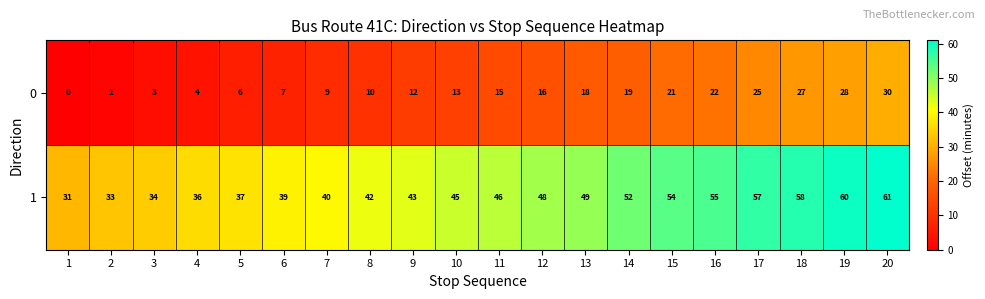

What is the sum of the 1 values at 14 and 9?

95